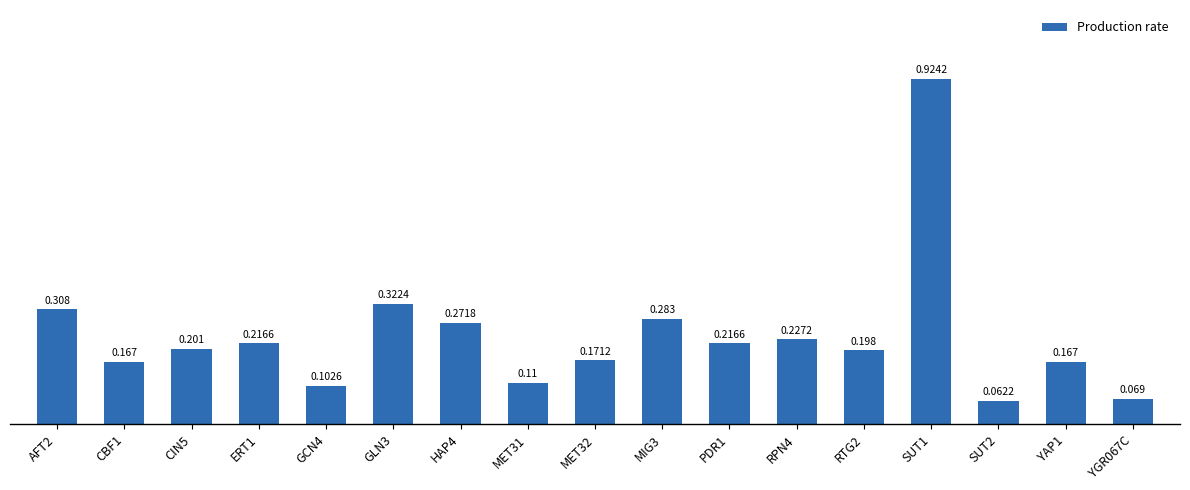

True or false: the data shows 0.1 at MET31.

True